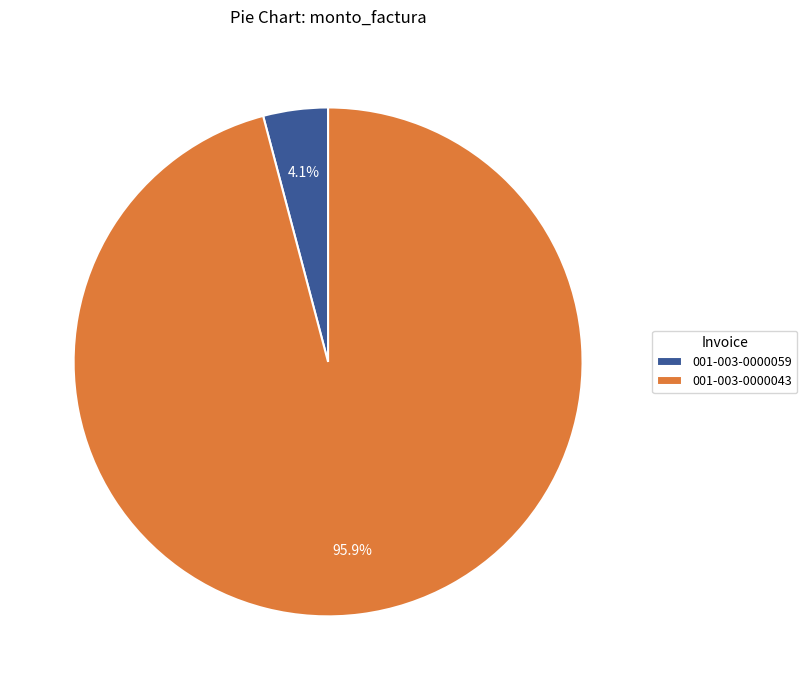

To the nearest percent, what portion does 001-003-0000059 represent?

4%